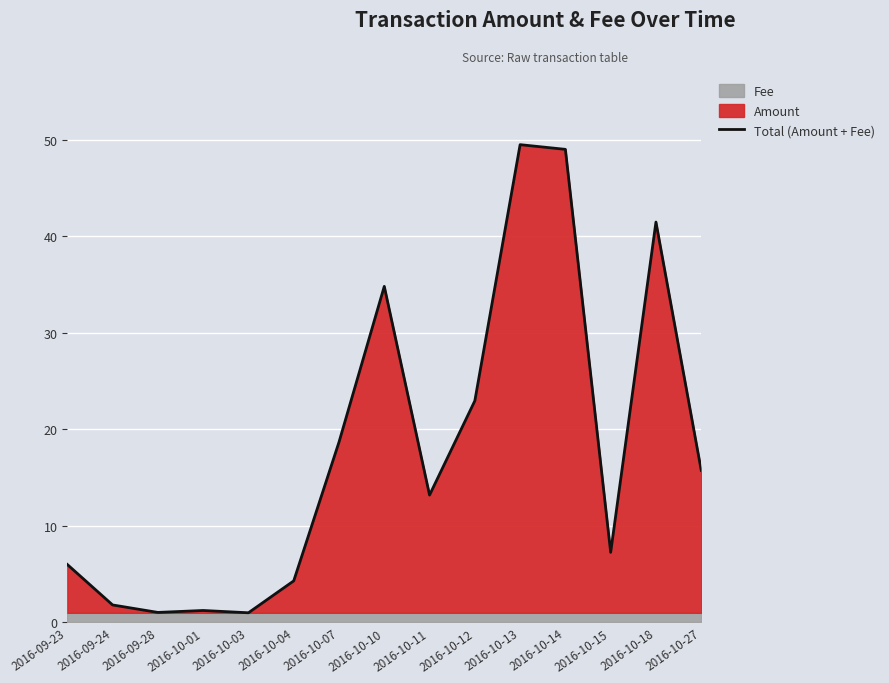

List the labels in order of value, largest first.

2016-10-13, 2016-10-14, 2016-10-18, 2016-10-10, 2016-10-12, 2016-10-07, 2016-10-27, 2016-10-11, 2016-10-15, 2016-09-23, 2016-10-04, 2016-09-24, 2016-10-01, 2016-09-28, 2016-10-03